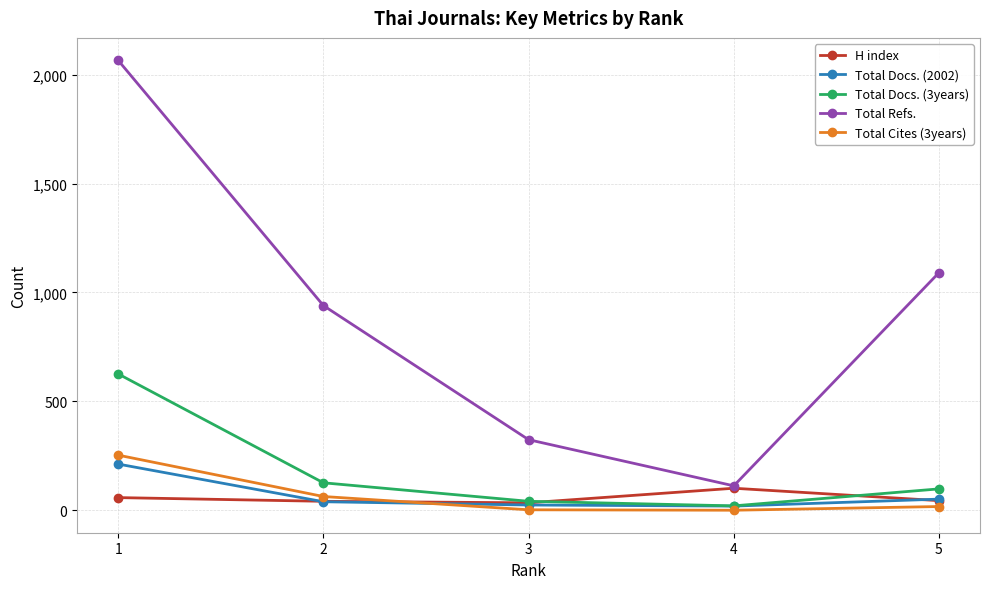

Does the chart display data point markers on the line(s)?

Yes